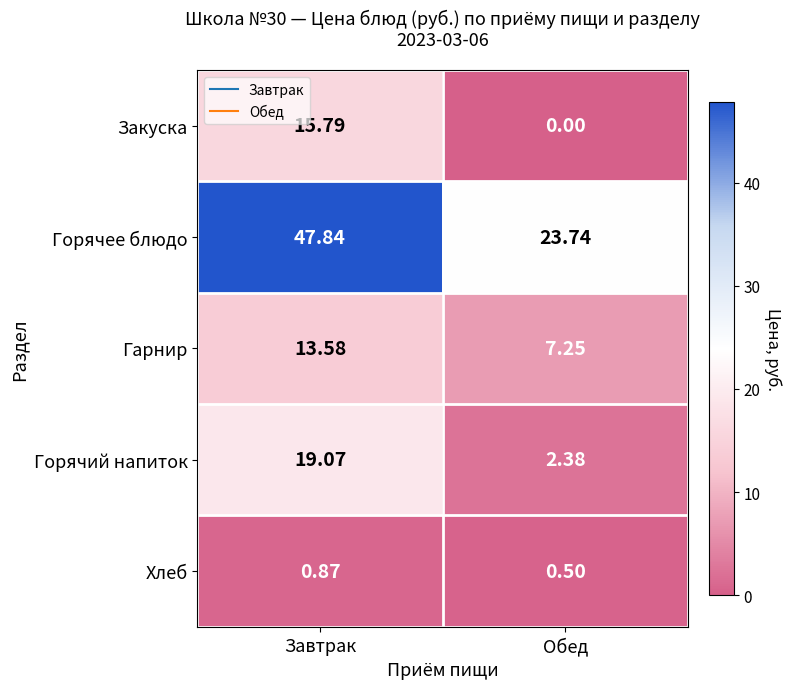

How many data points in Закуска are above 15?

1